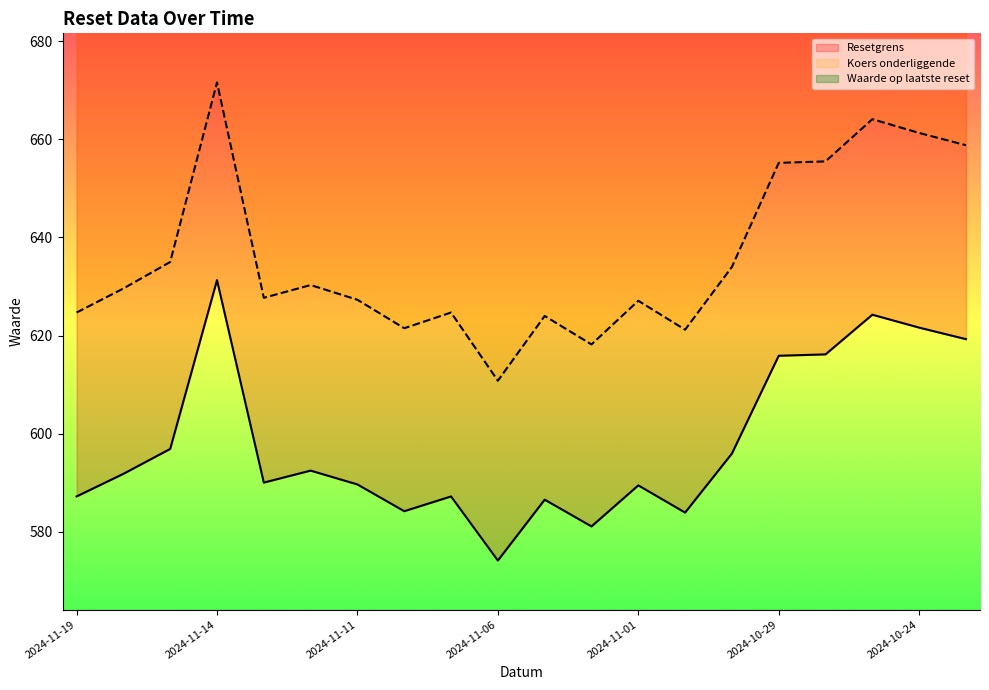

At which category does the chart reach its peak across all series?

2024-11-14